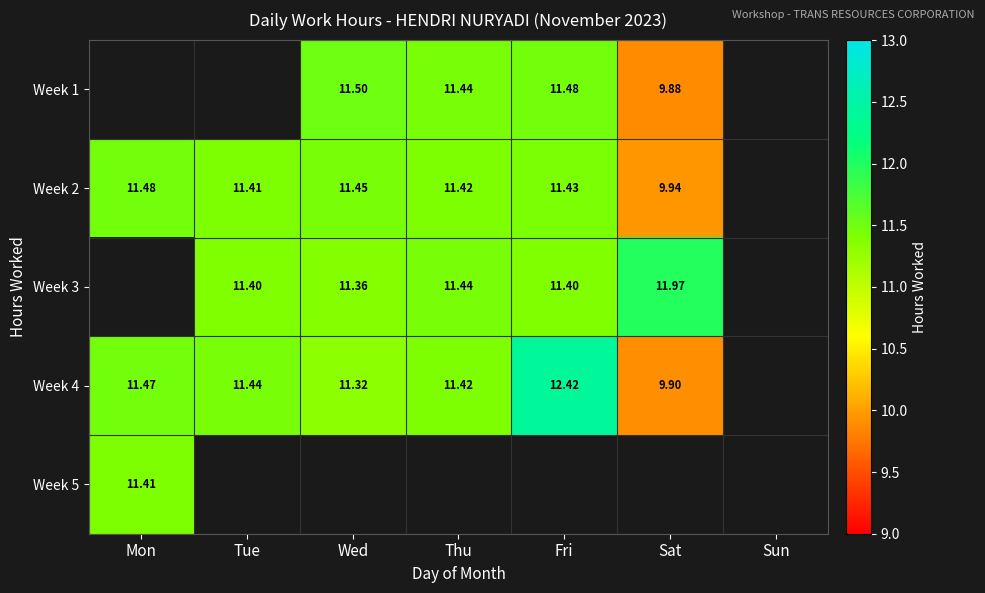

At which label does Week 4 reach its minimum?

Sat